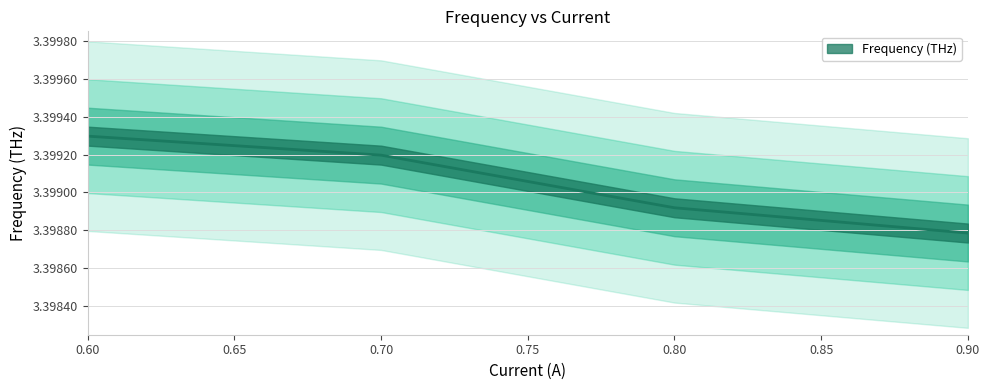

Reading left to right, list all the values displayed in this chart.

3.4	3.4	3.4	3.4